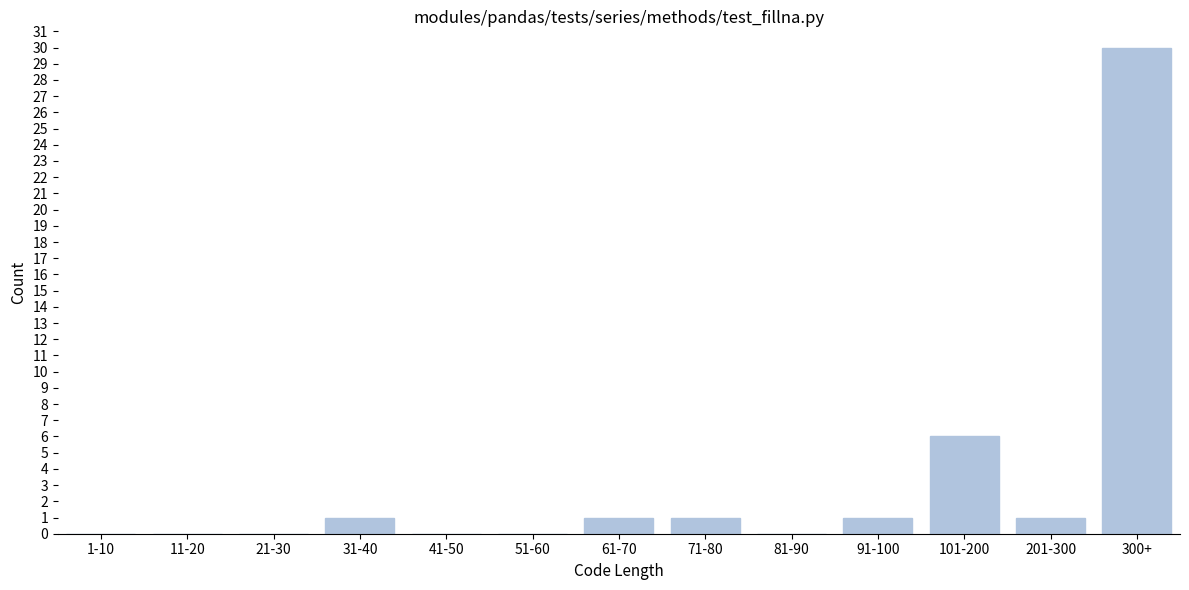

Reading left to right, extract all data points from this chart.

1-10=0	11-20=0	21-30=0	31-40=1	41-50=0	51-60=0	61-70=1	71-80=1	81-90=0	91-100=1	101-200=6	201-300=1	300+=30